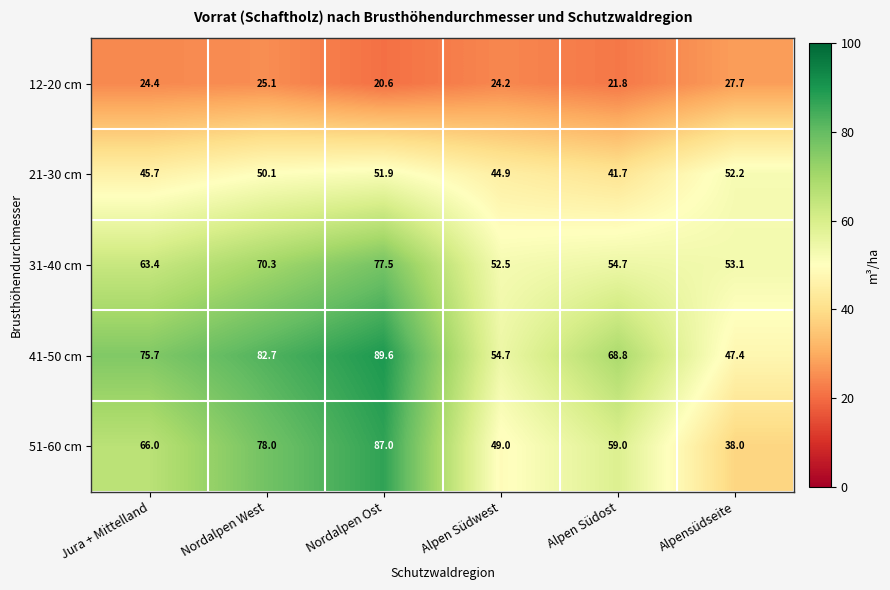

What is the difference between the maximum and minimum values in the 12-20 cm series?

7.1